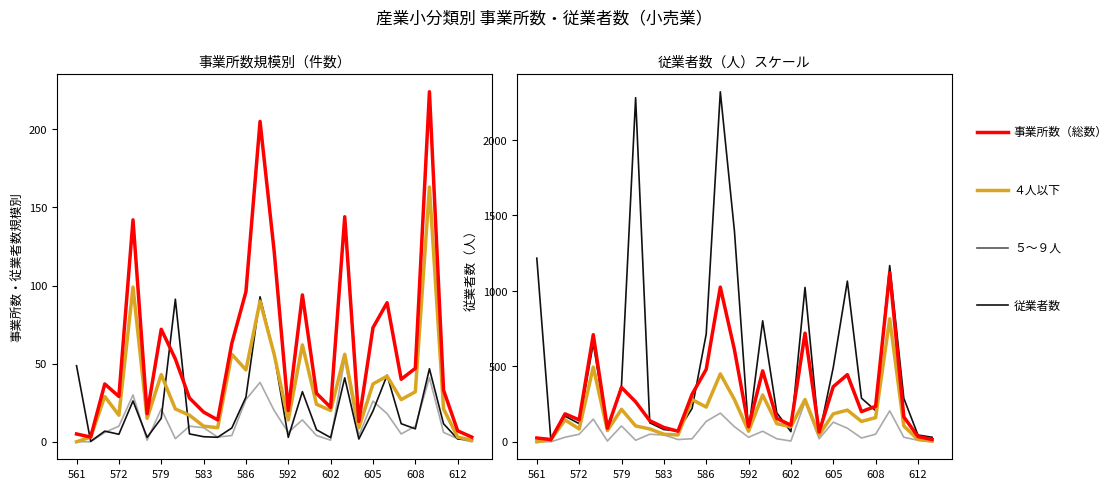

What are all the series names shown in the legend?

５～９人, 従業者数, ４人以下, 事業所数（総数）